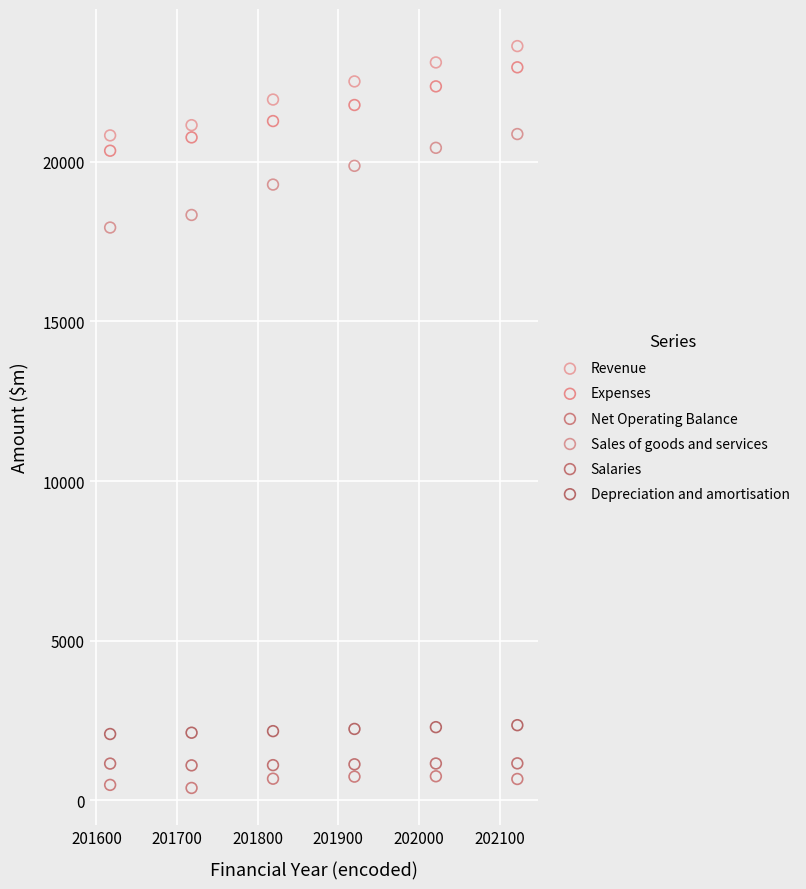

Which series has the widest spread of Y values?

Sales of goods and services